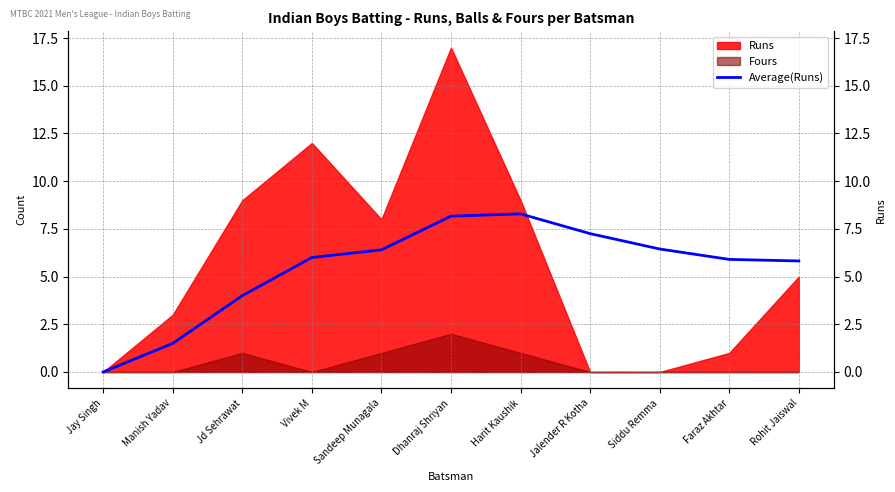

How many points are higher than both their immediate neighbors (excluding endpoints)?

1